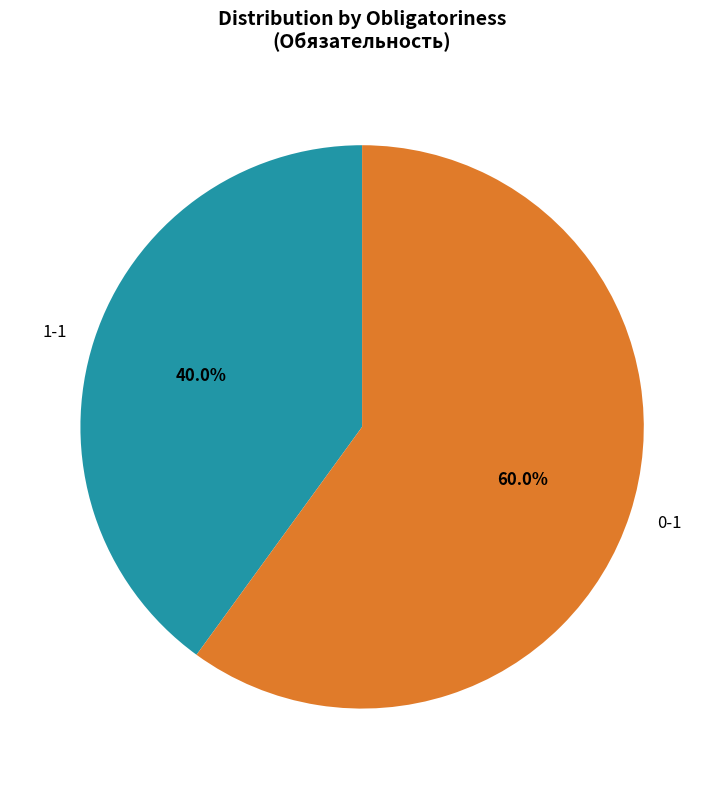

Between 0-1 and 1-1, which is larger?

0-1